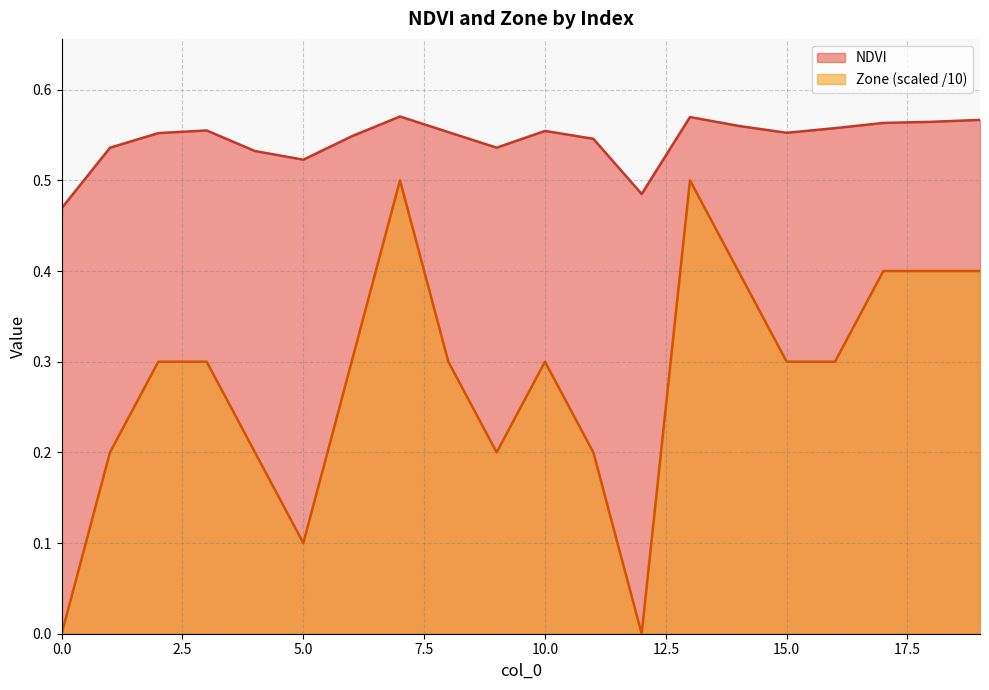

What is the difference between the second highest and minimum values in the NDVI series?

0.1